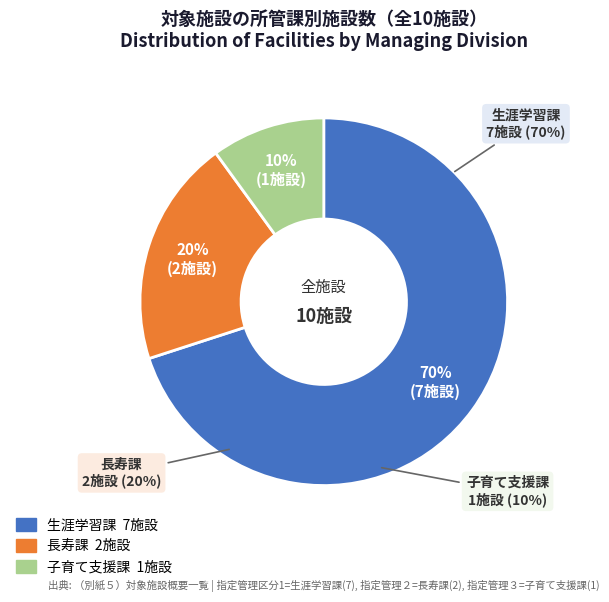

What percentage is the 長寿課 slice, to the nearest percent?

20%